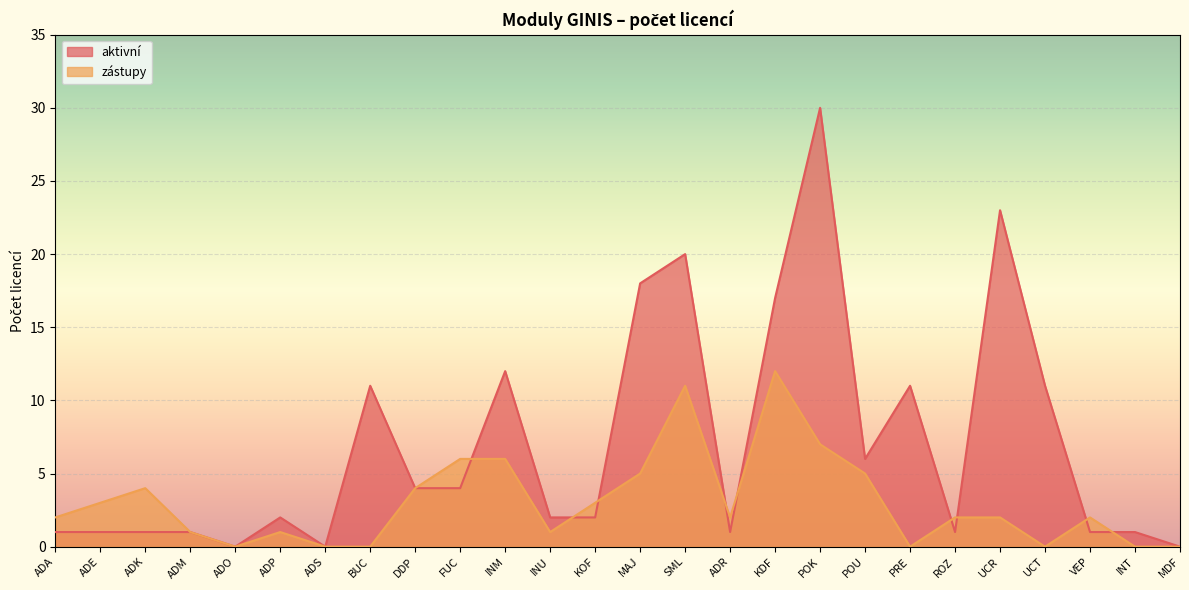

What are all the series names shown in the legend?

aktivní, zástupy